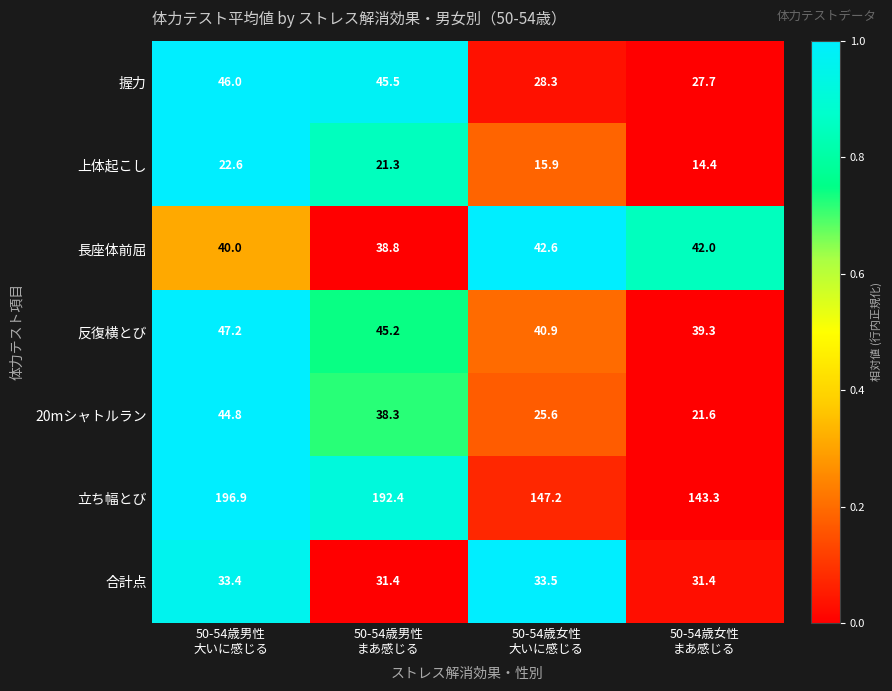

What is the difference between the maximum and minimum values in the 長座体前屈 series?

3.8